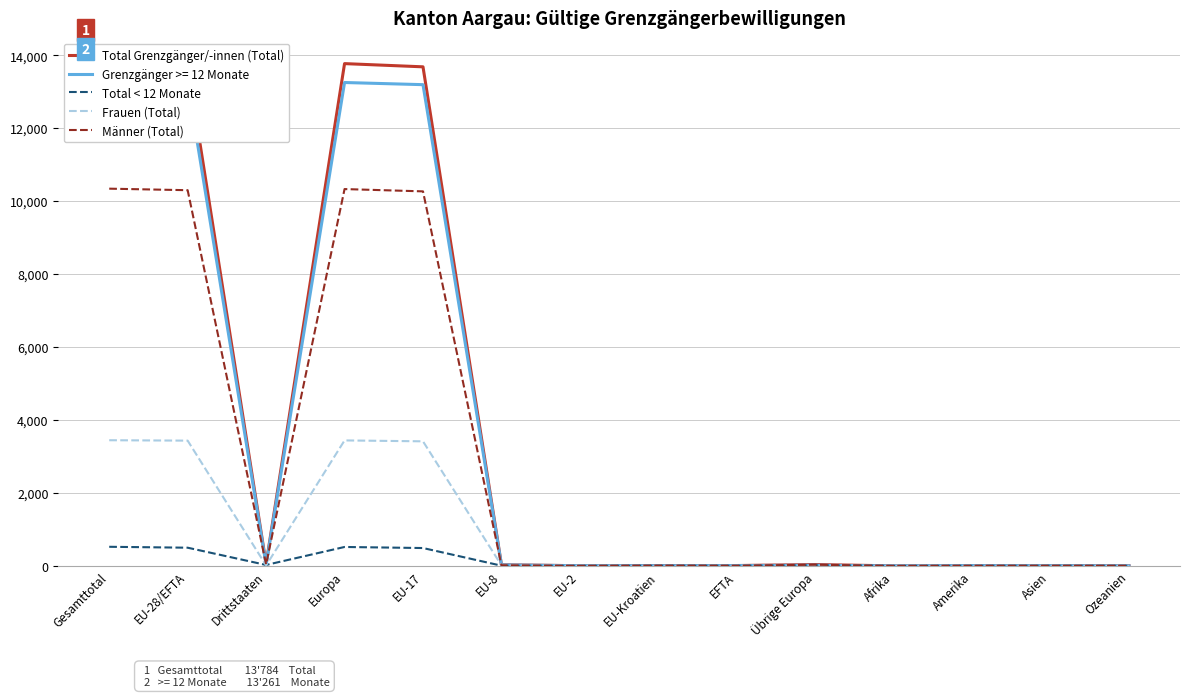

List the labels in order of Total Grenzgänger/-innen (Total) value, largest first.

Gesamttotal, Europa, EU-28/EFTA, EU-17, Drittstaaten, Übrige Europa, EU-8, EFTA, Amerika, EU-Kroatien, Asien, EU-2, Ozeanien, Afrika